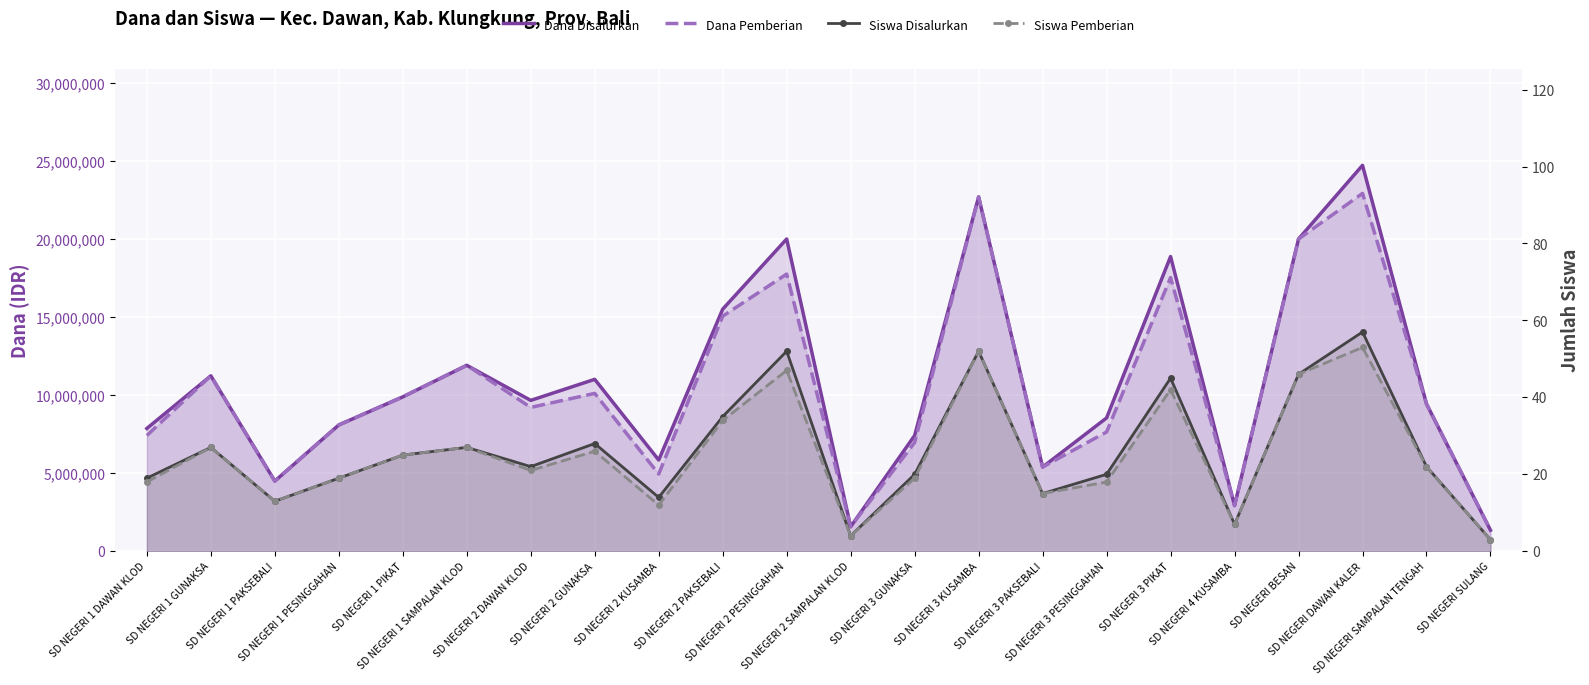

Which series has the largest total across all categories?

Dana Disalurkan